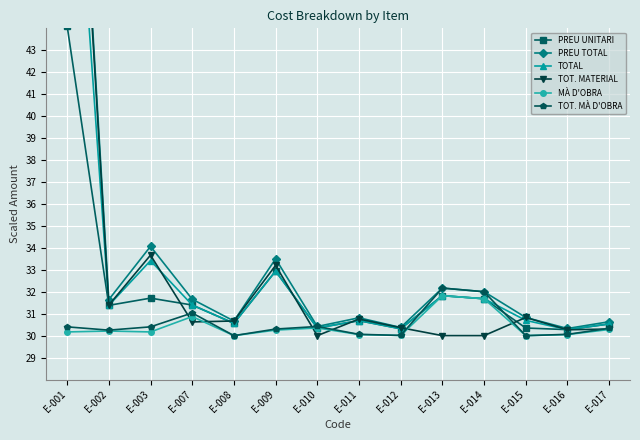

What value does the PREU TOTAL series have at E-013?

32.2